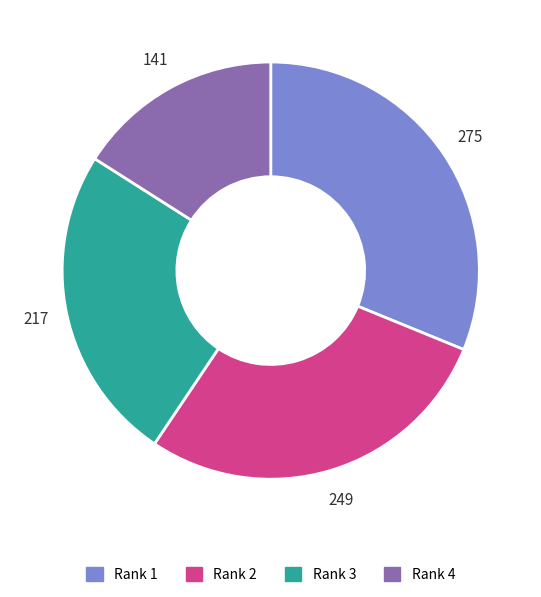

Which category has the smallest portion of the pie?

Rank 4